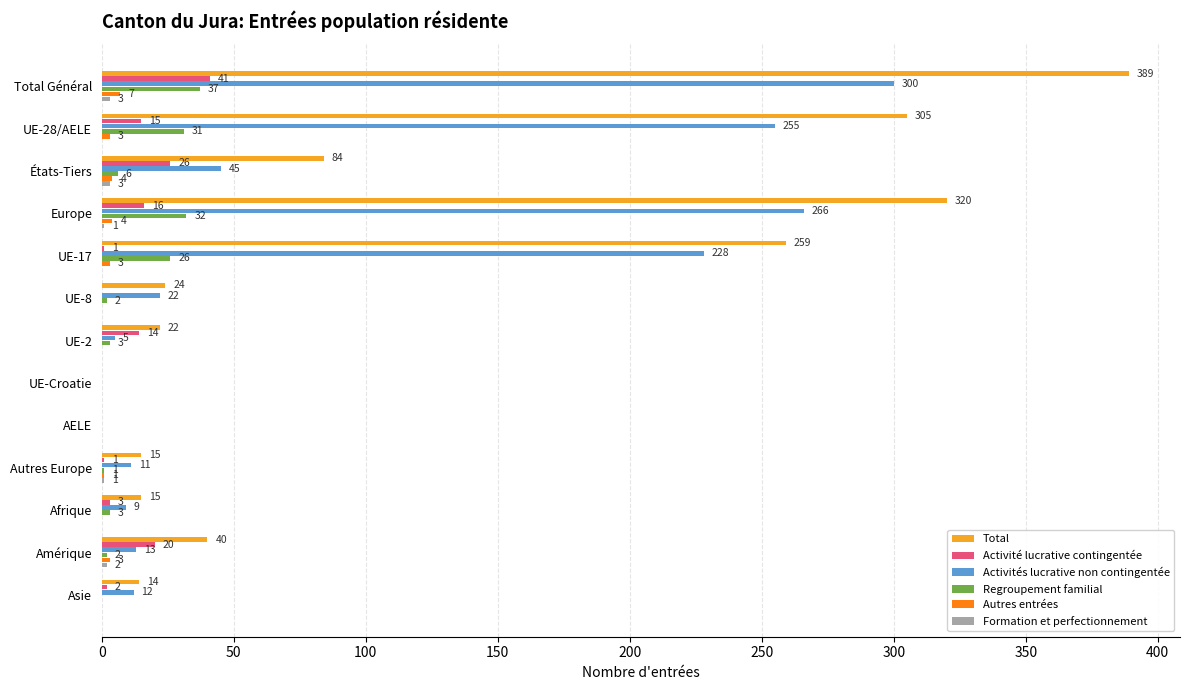

Read the Total value at Amérique.

40